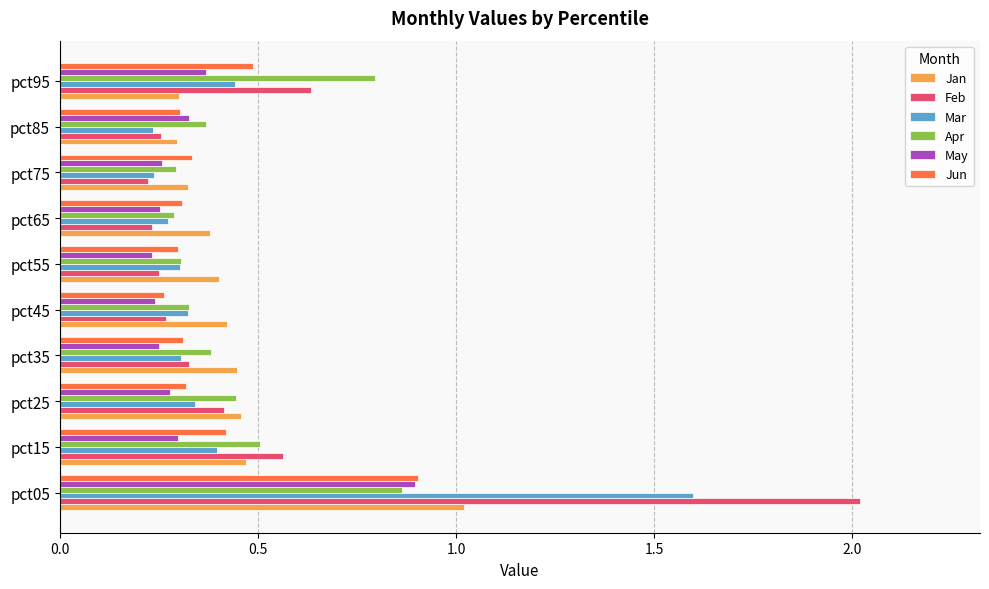

At which category is the sum across all series the highest?

pct05